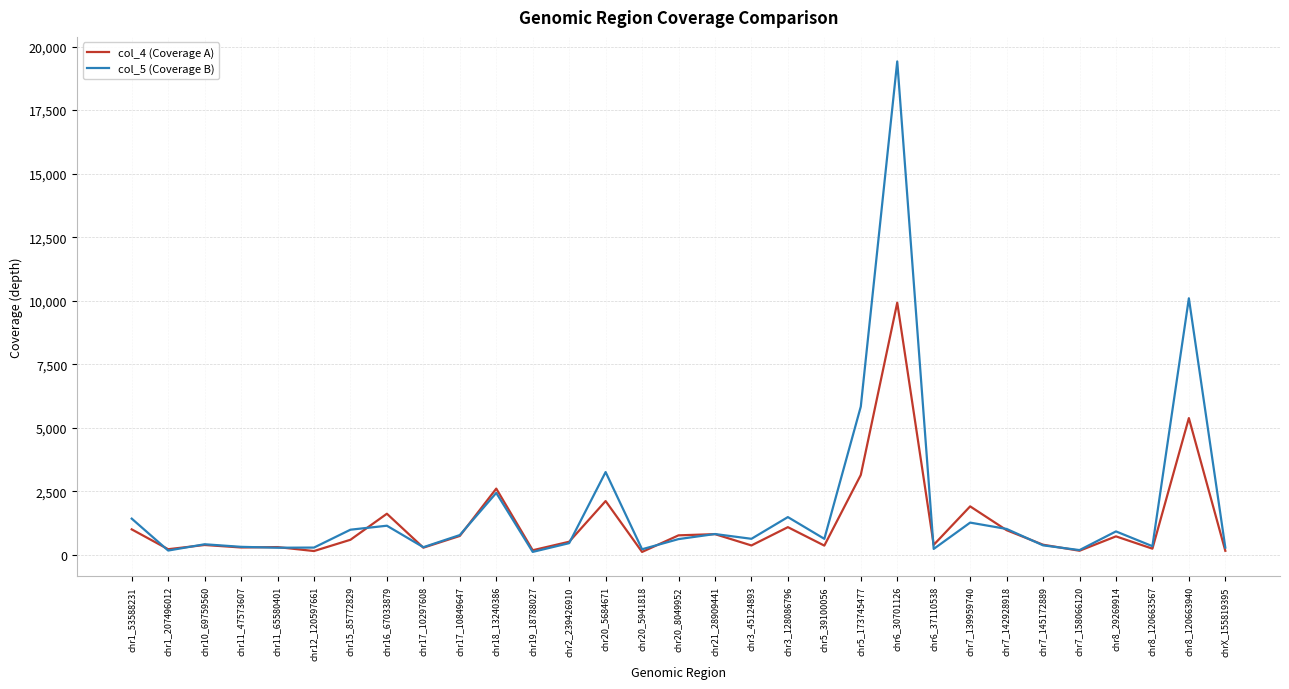

The col_4 (Coverage A) series shows 122.3 at chr20_5941818. True or false?

True